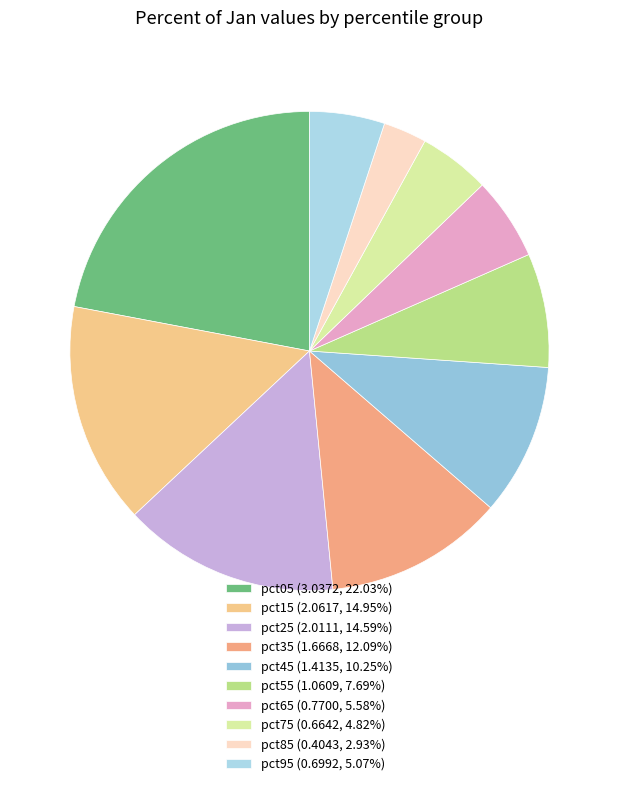

To the nearest percent, what portion does pct65 represent?

6%